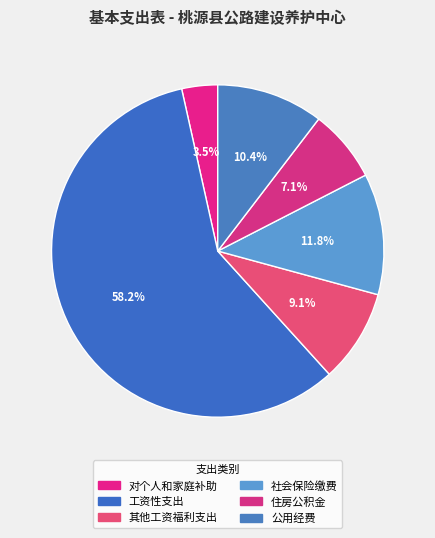

Which category has the smallest portion of the pie?

对个人和家庭补助